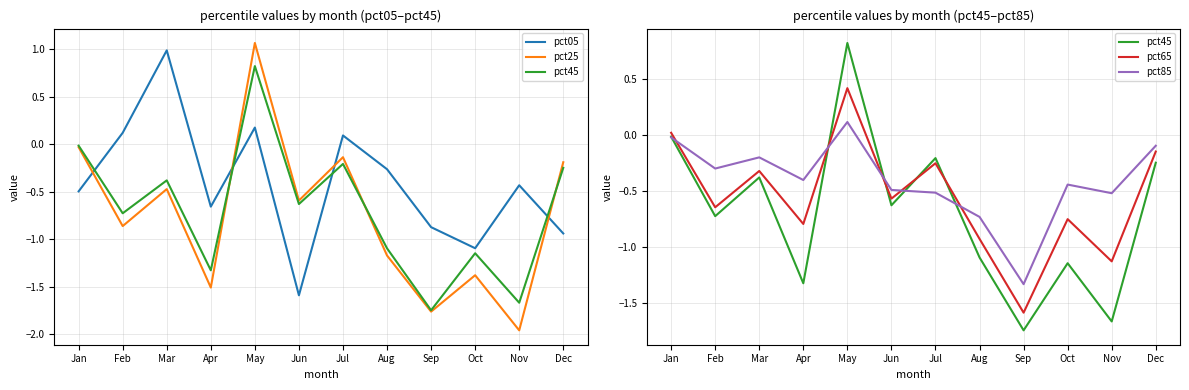

How many times do pct25 and pct65 cross each other?

4